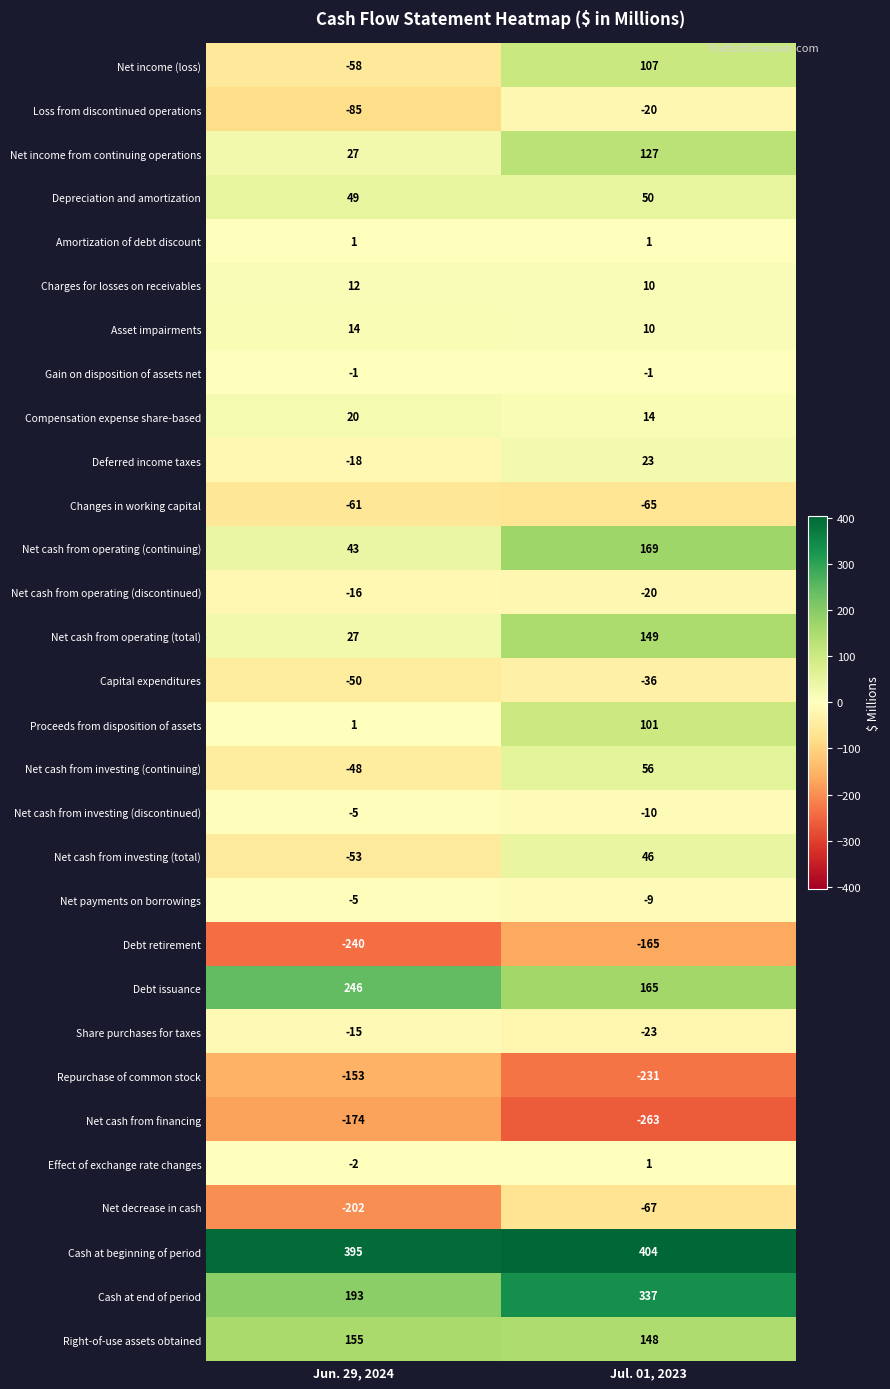

What value does the Right-of-use assets obtained series have at Jul. 01, 2023?

148